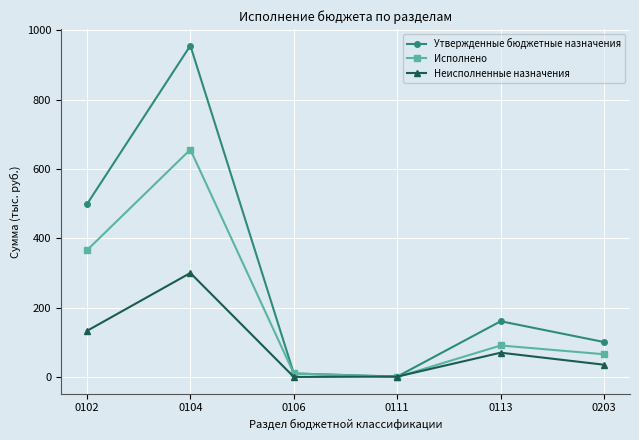

Does the chart have visible grid lines?

Yes